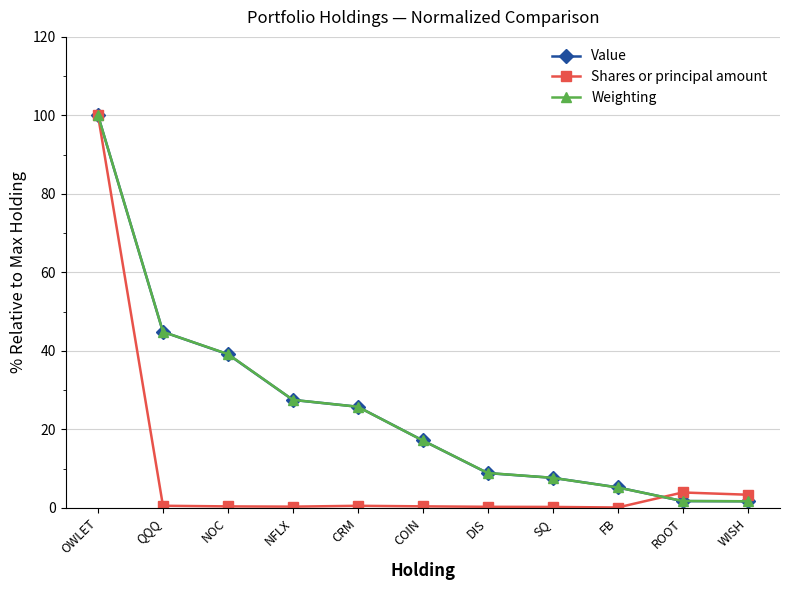

Where is Weighting nearest to the value 50?

QQQ